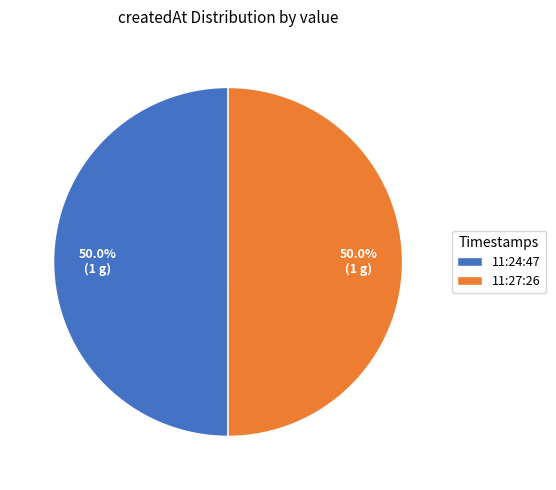

Approximately how many times larger is the value at 11:27:26 compared to 11:24:47?

1.0